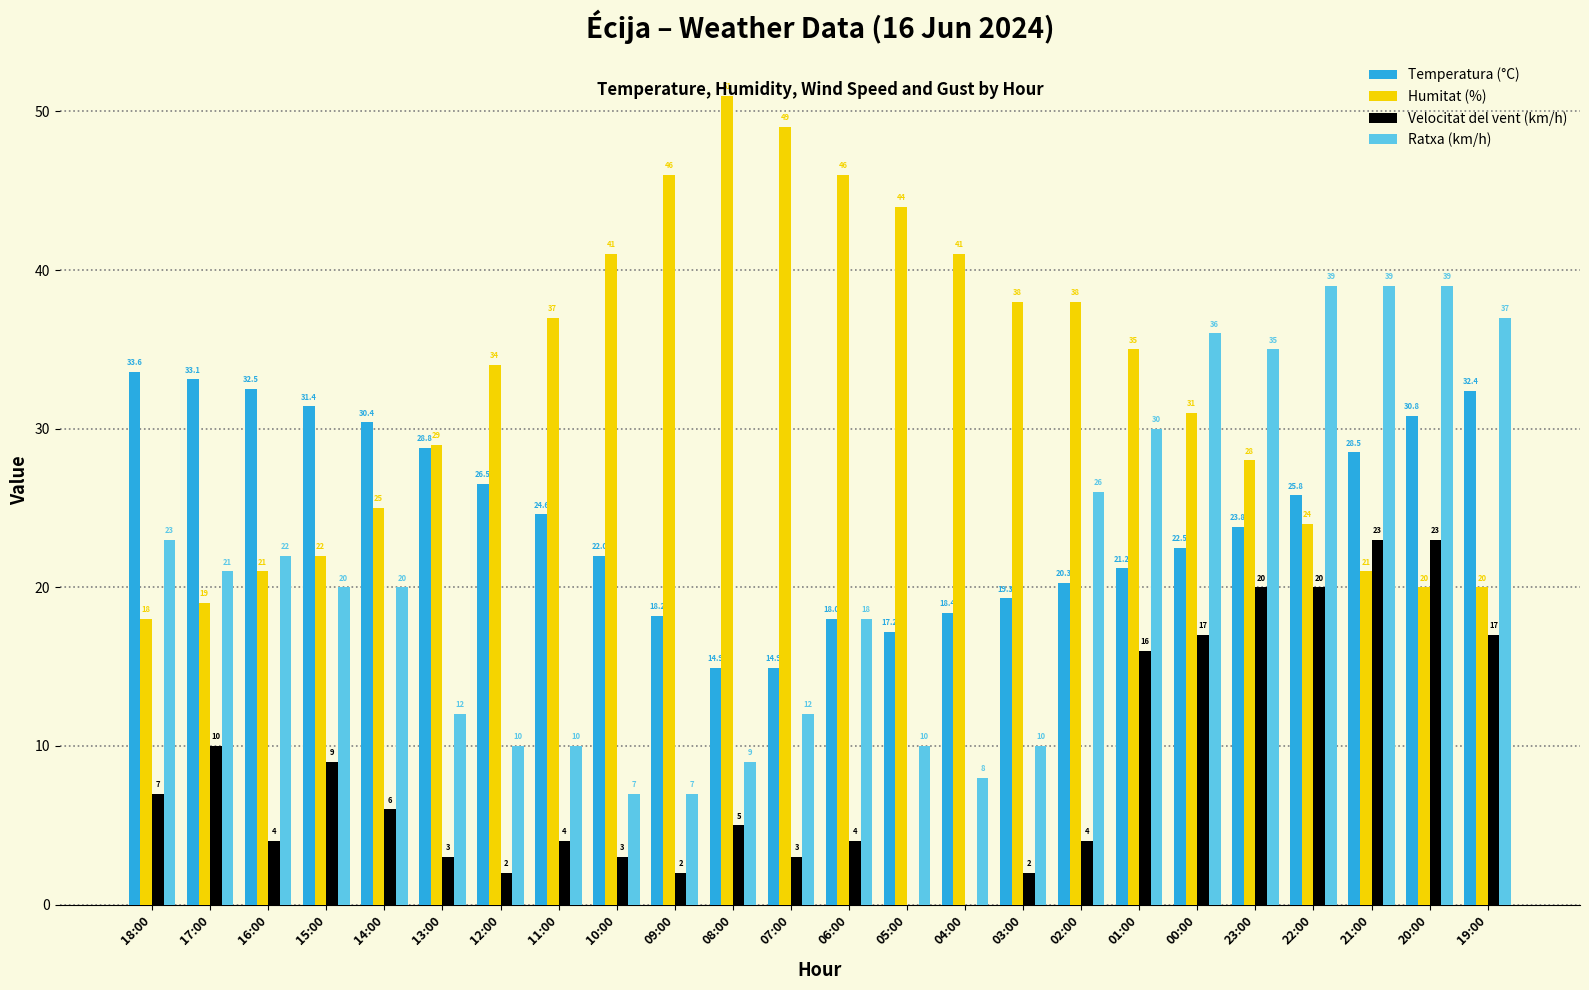

Are the bars horizontal?

No